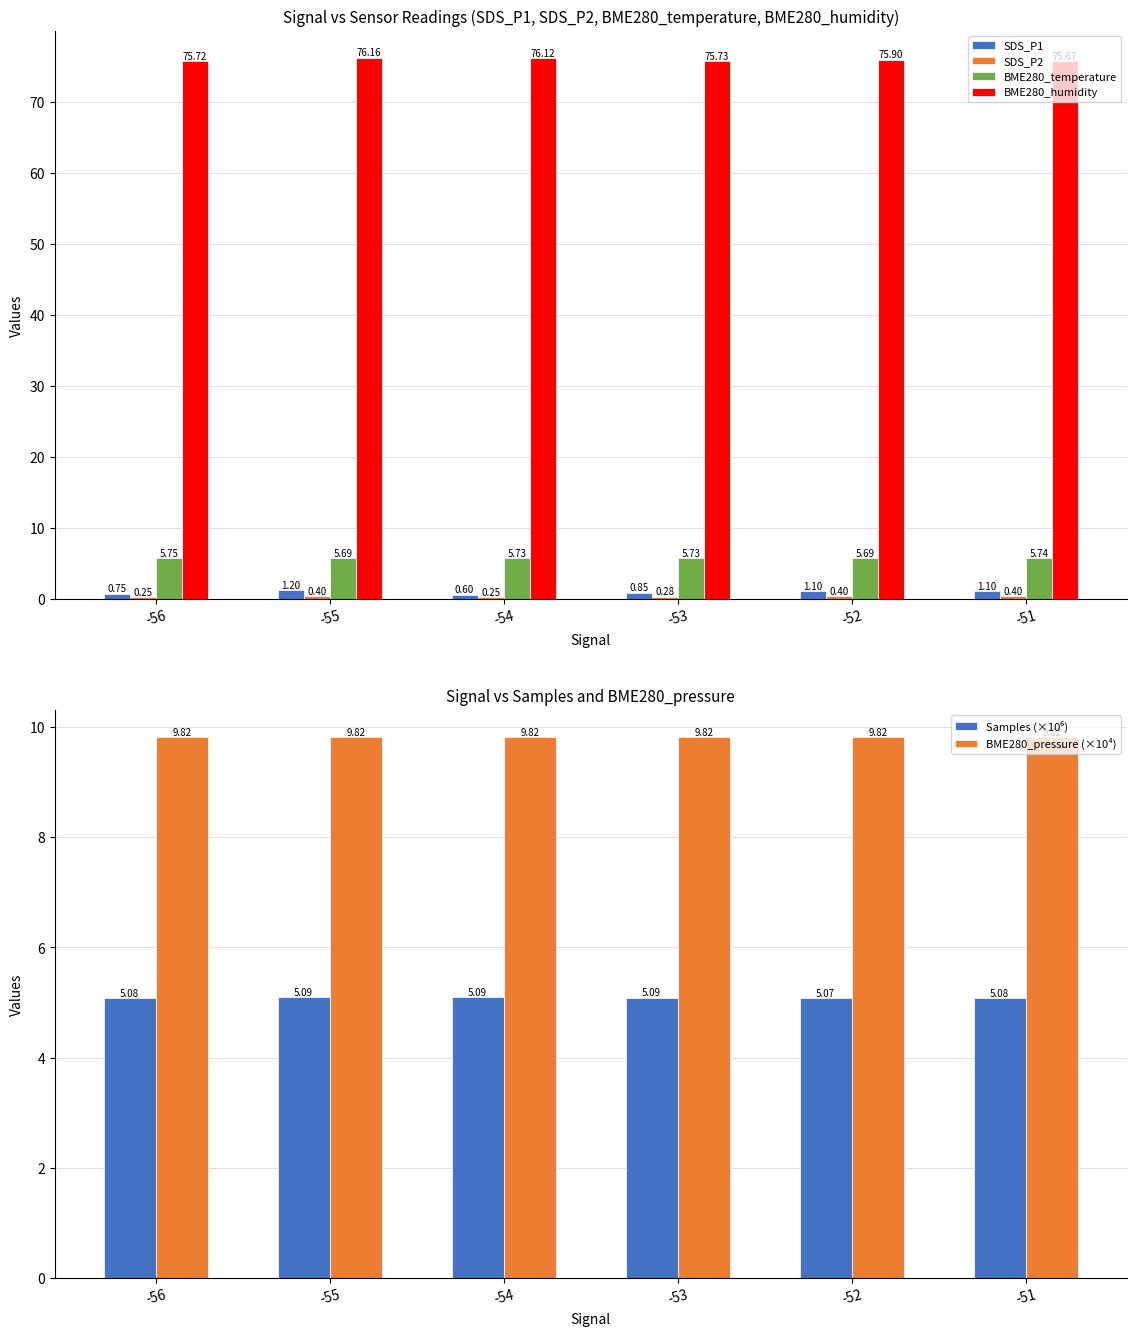

Rank the series by their maximum value, from lowest to highest.

SDS_P2, SDS_P1, Samples (×10⁶), BME280_temperature, BME280_pressure (×10⁴), BME280_humidity